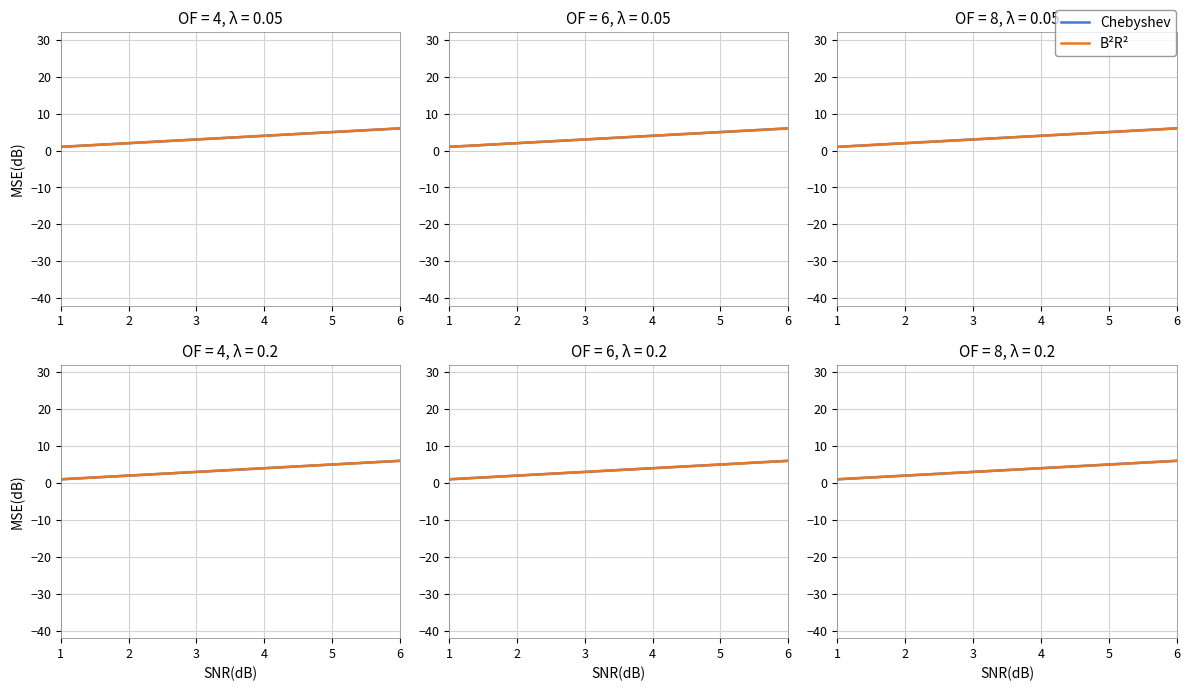

True or false: Chebyshev and B²R² intersect in this chart.

False